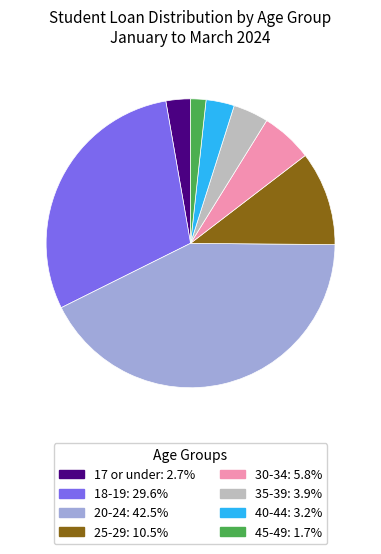

Is 17 or under the majority of the pie?

No